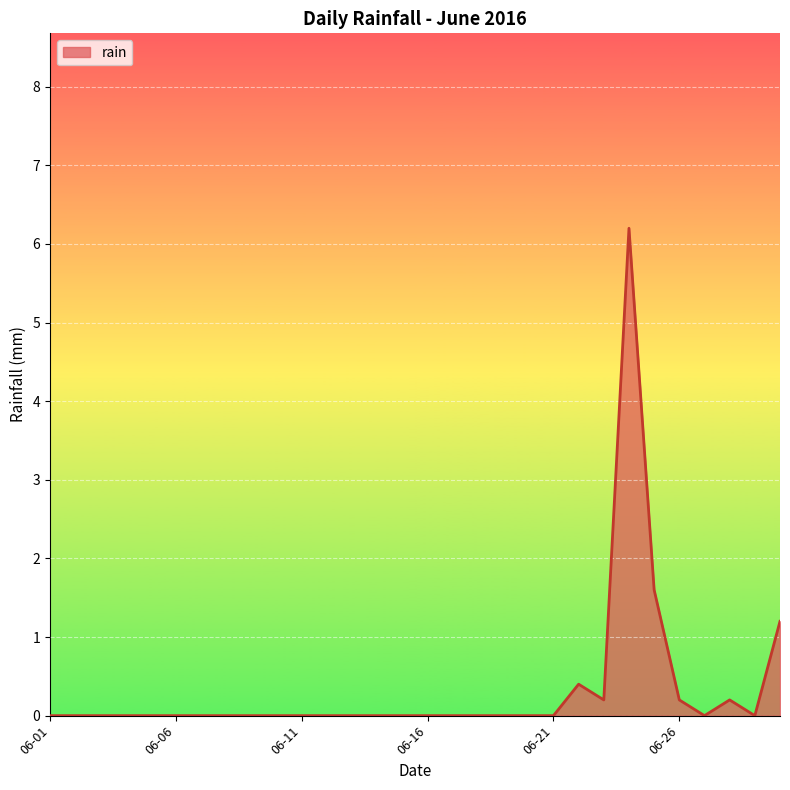

Does the chart display data point markers on the line(s)?

No